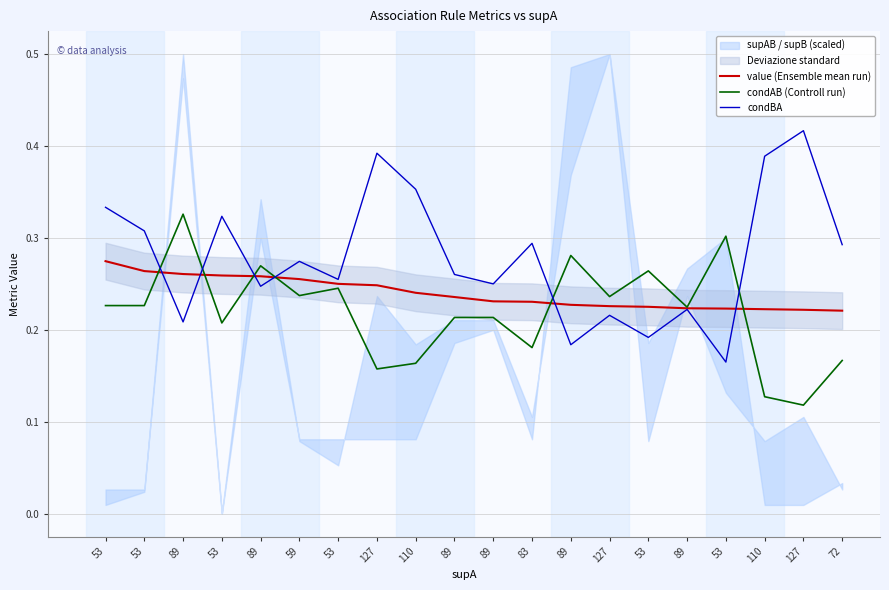

Is it true that condAB (Controll run) equals 0.5 at 53?

False